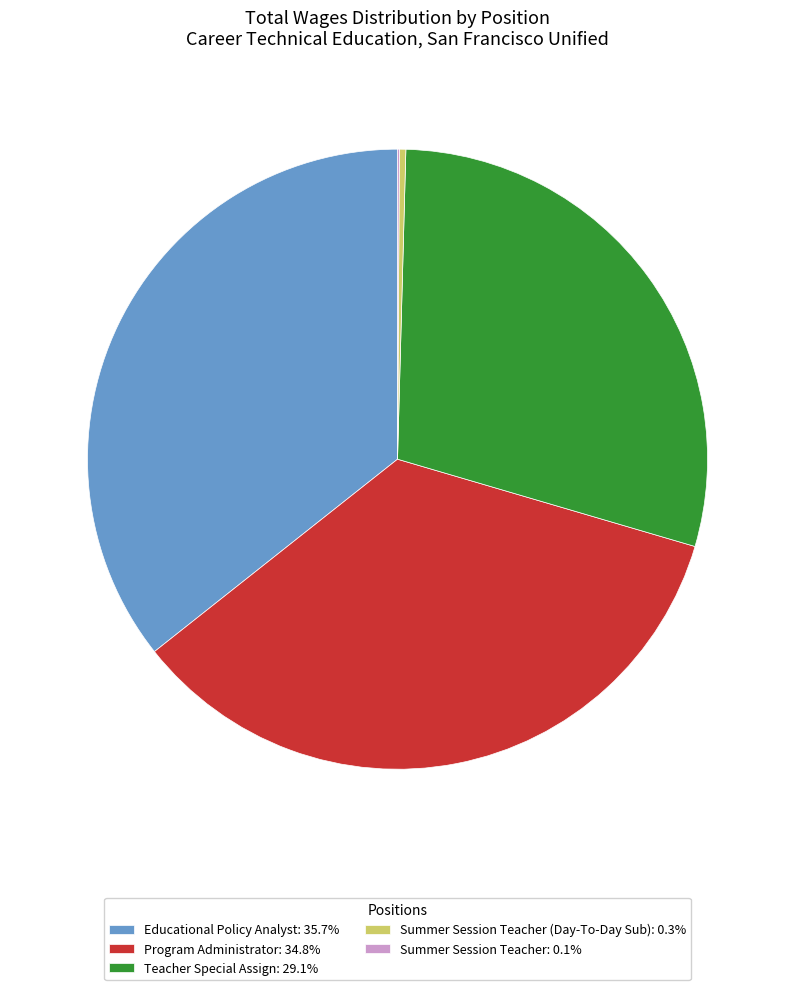

Combined, do Summer Session Teacher (Day-To-Day Sub): 0.3% and Teacher Special Assign: 29.1% account for over 50%?

No